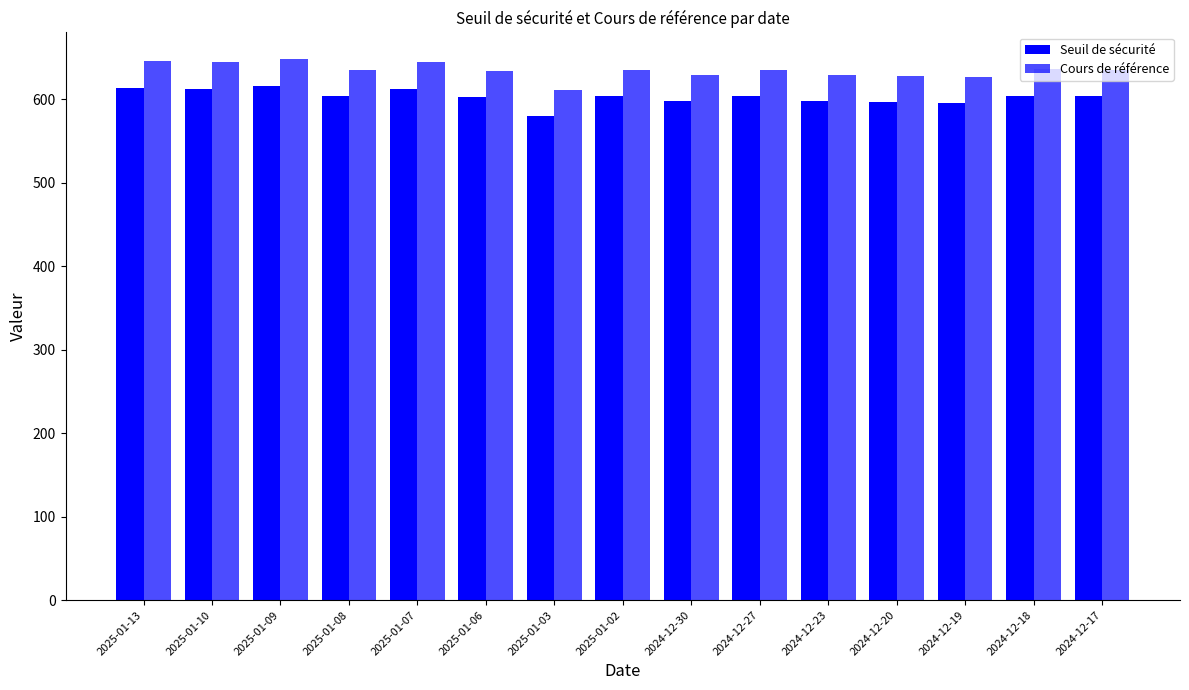

What is the total value across all series at 2025-01-10?

1257.8